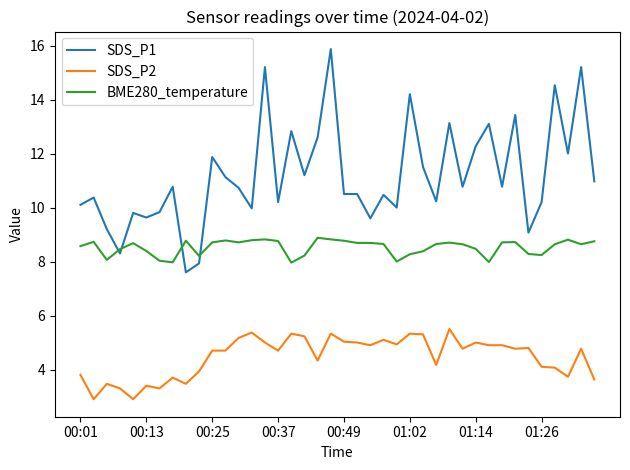

Which series has the largest range (max minus min)?

SDS_P1